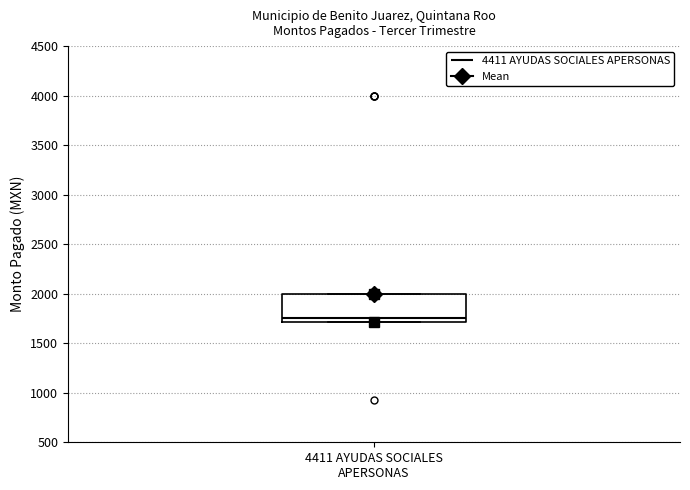

Where is the upper edge of the box for 4411 AYUDAS SOCIALES APERSONAS on the y-axis? The values are not printed on the chart, so give them approximately, as read against the axis.

2000